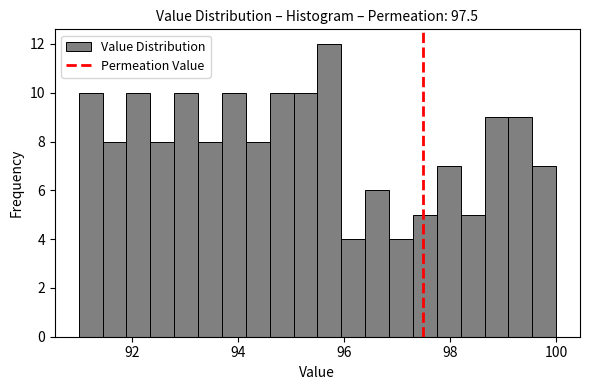

Around what value on the x-axis is the tallest bar? Give the approximate position of its centre, as read against the axis.

95.8